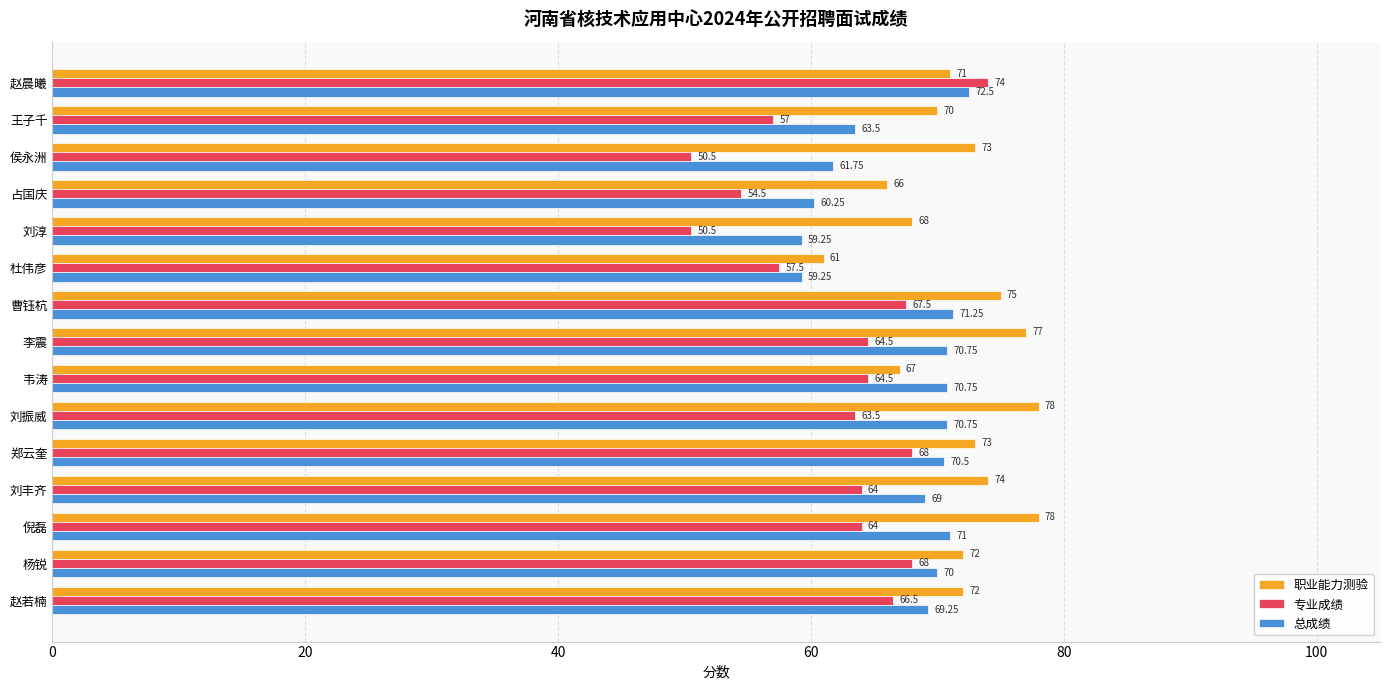

How many categories are shown in the chart?

15